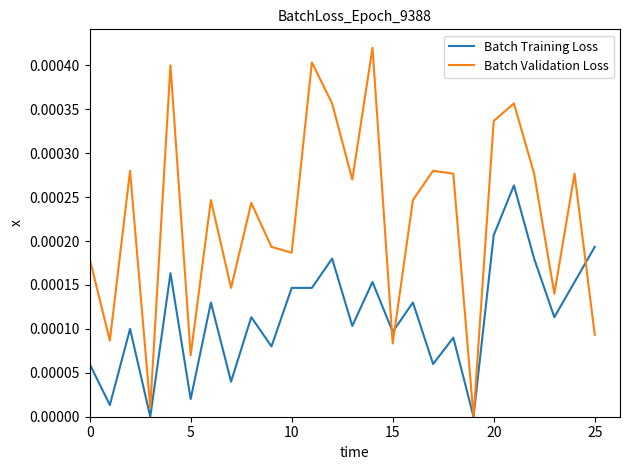

After their last crossing, which series has the higher values: Batch Training Loss or Batch Validation Loss?

Batch Training Loss